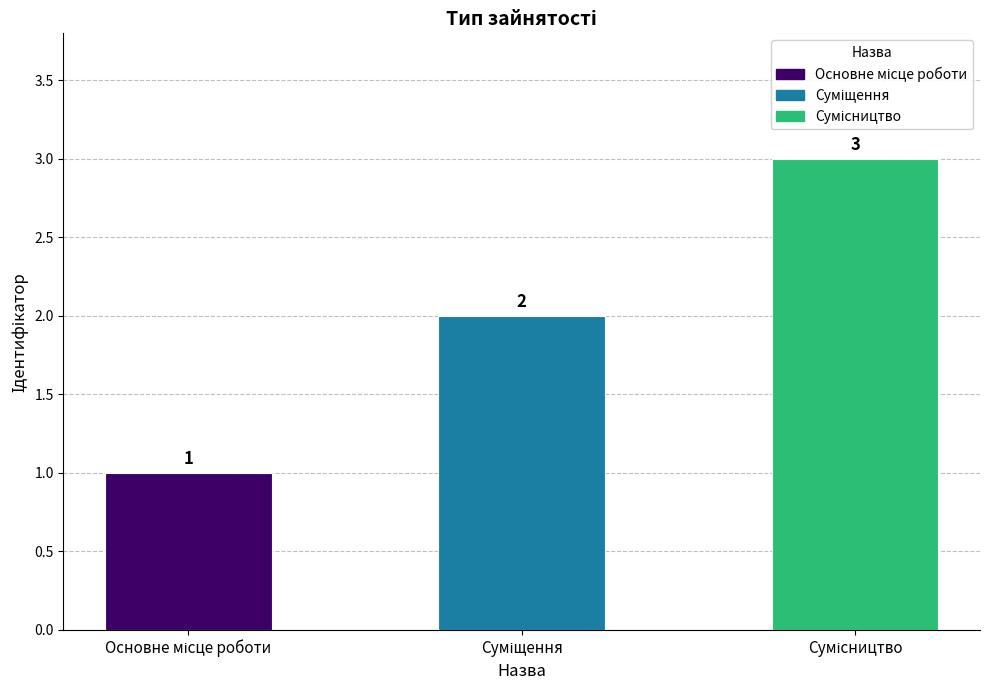

What is the maximum value shown in the chart?

3